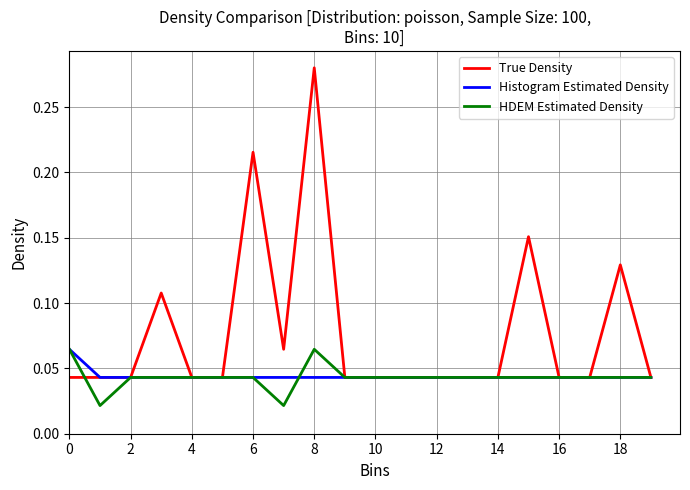

Which series has the largest total across all categories?

True Density